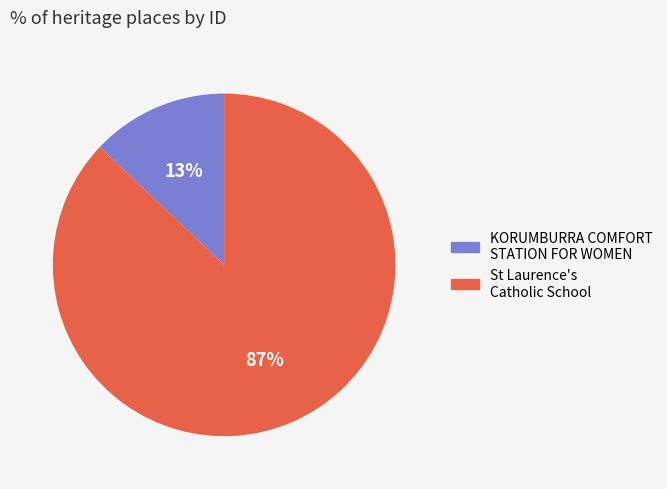

Is there a majority slice in this chart?

Yes